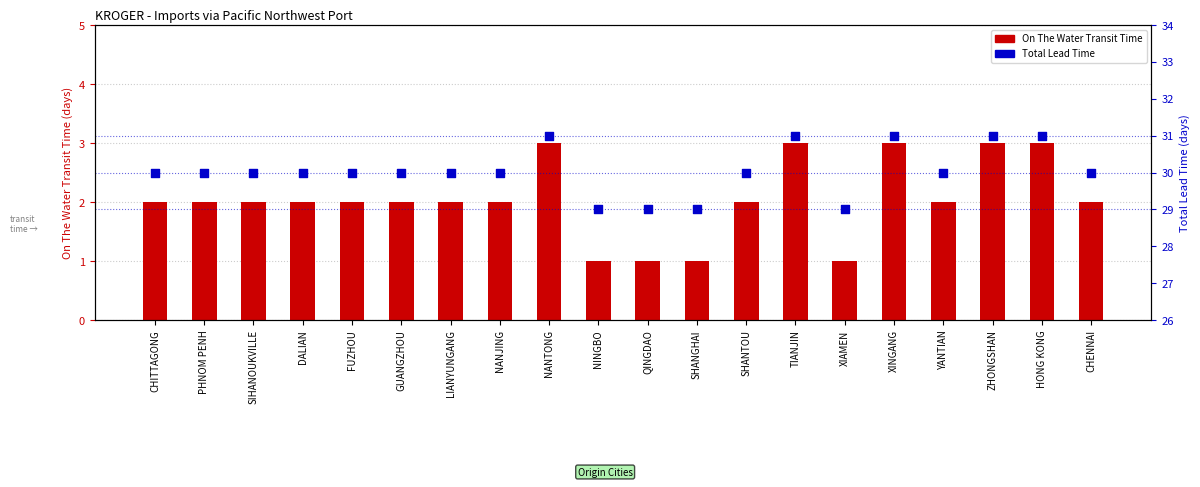

Which series contains the lowest Y value?

On The Water Transit Time